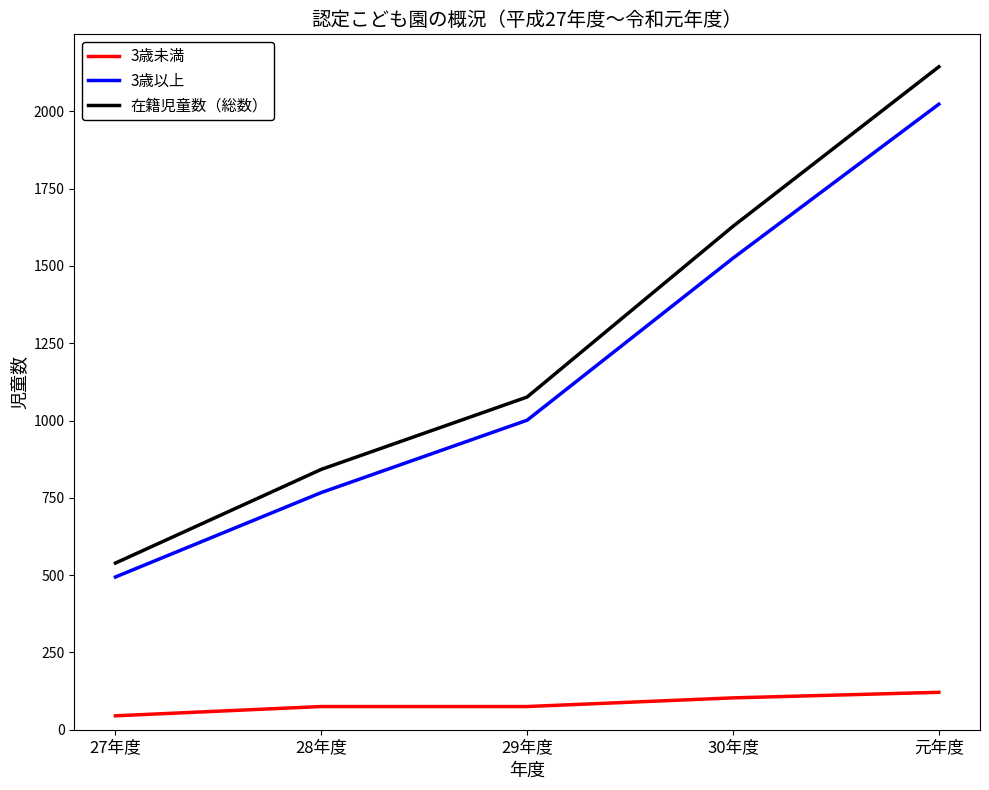

How many distinct data groups are displayed?

3